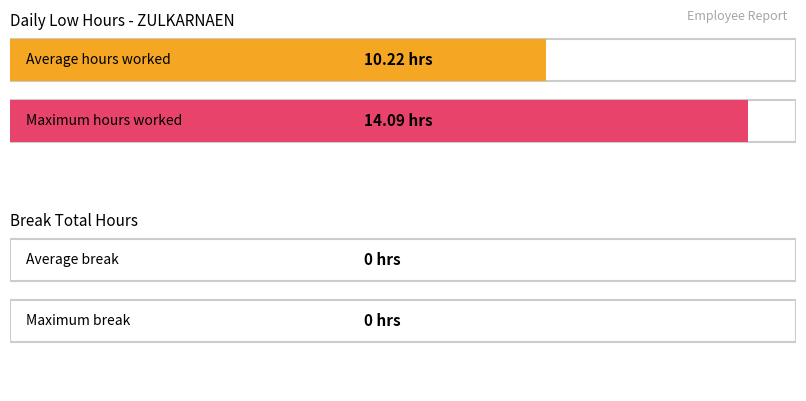

True or false: Low (hours) has a value of 14.2 at 4.

False